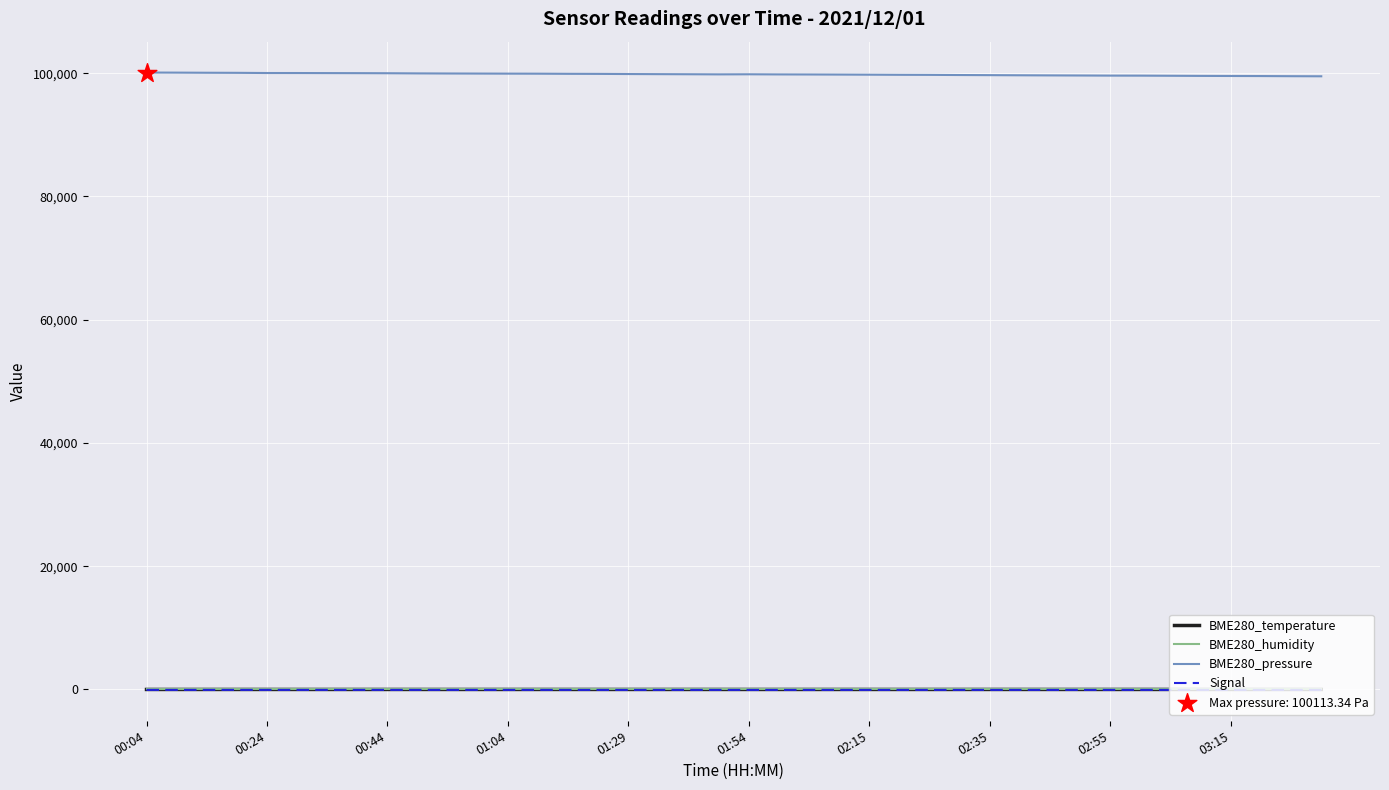

Which series has the largest total across all categories?

BME280_pressure